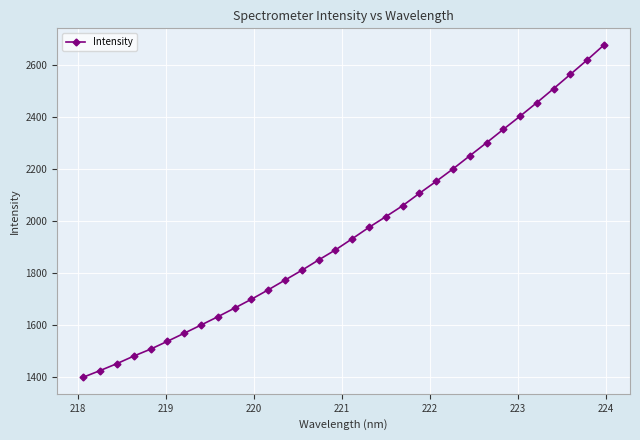

What is the value of the 8th point from the left?

1599.3